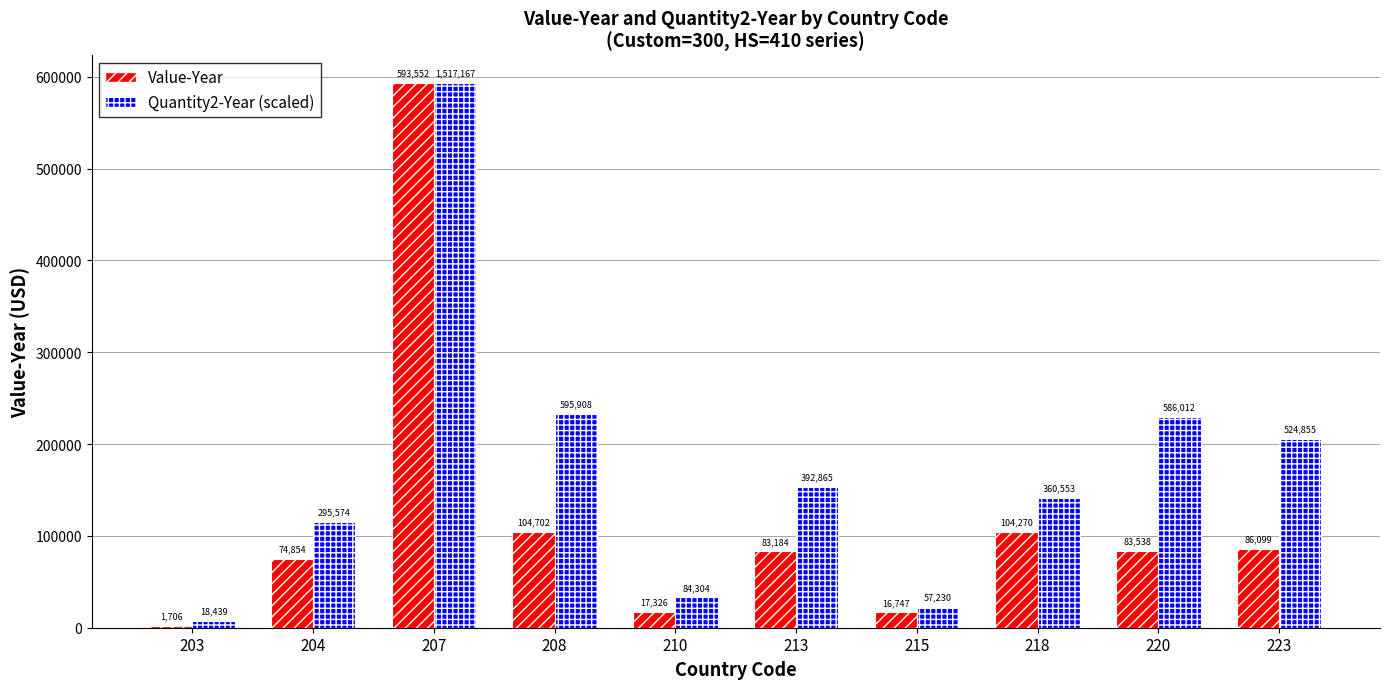

Which category has the highest value in the Value-Year series?

207